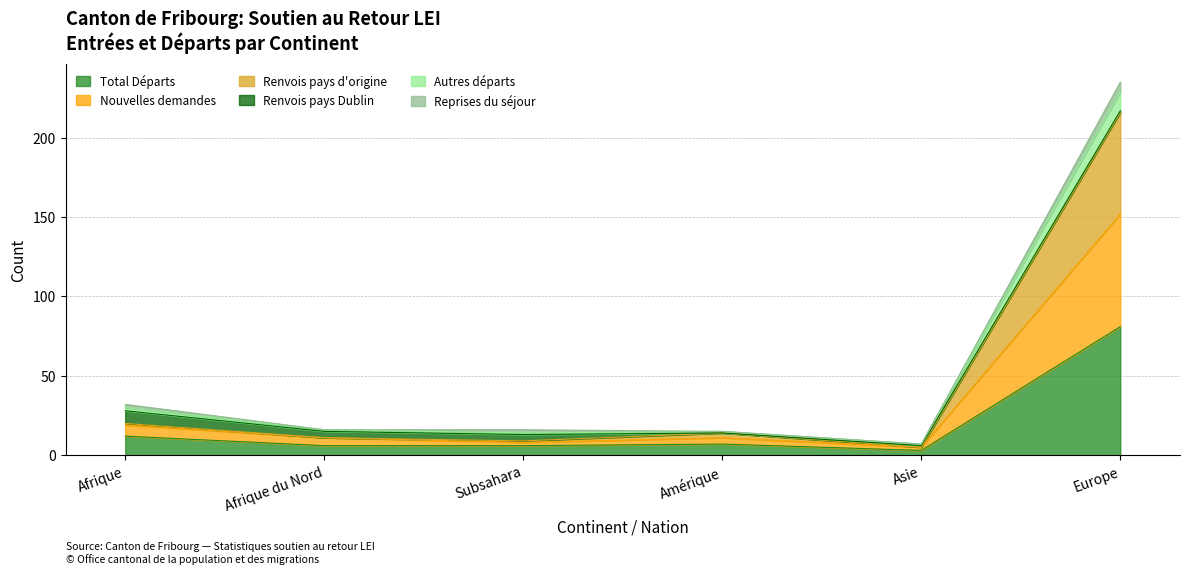

Does the chart have visible grid lines?

Yes